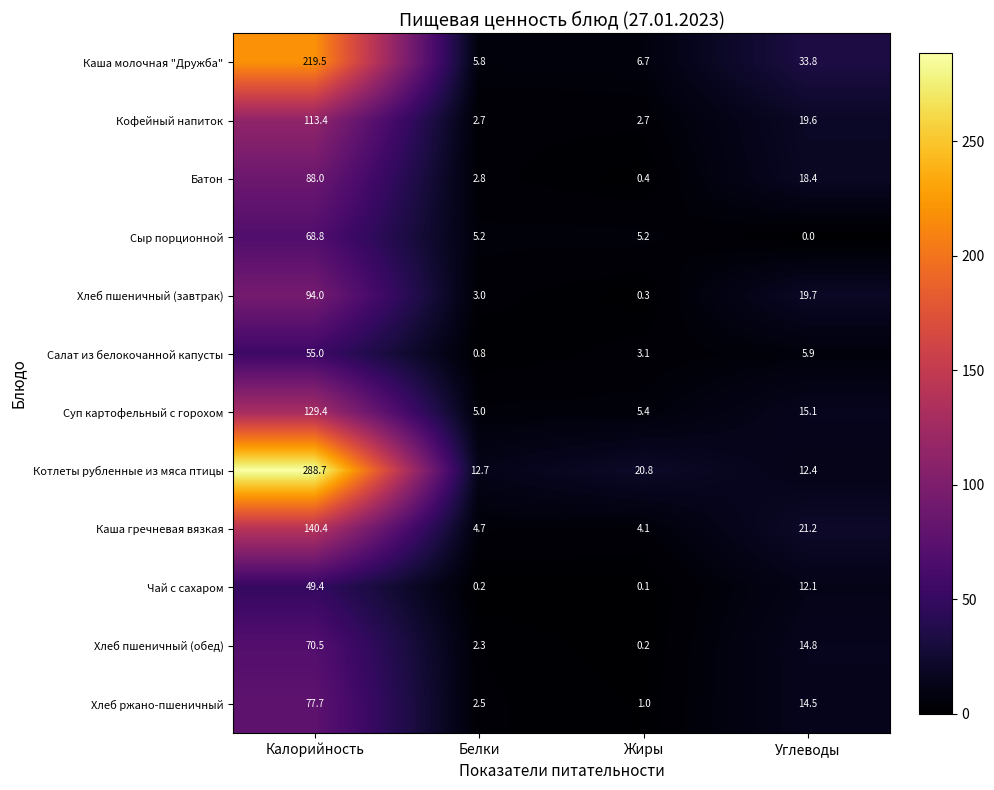

At which category is the sum across all series the highest?

Калорийность